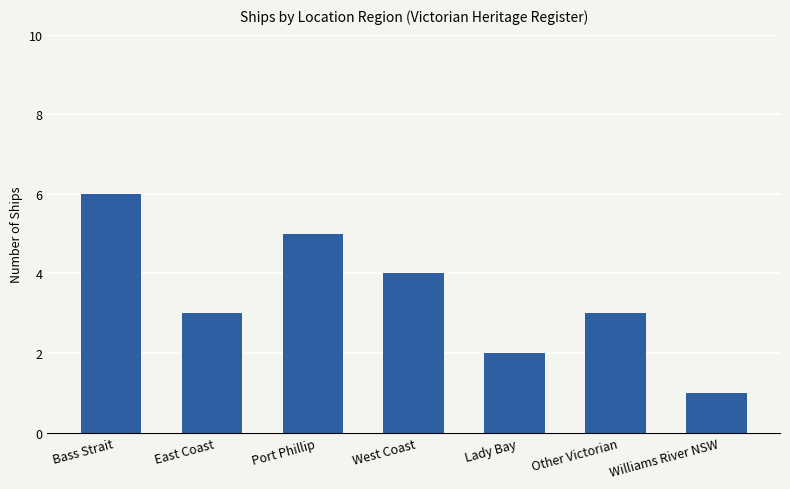

What is the minimum value shown in the chart?

1